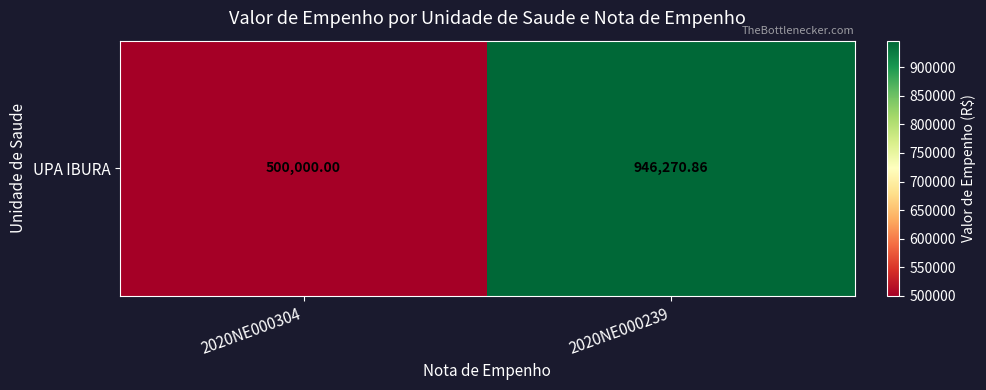

Rank the categories by value from highest to lowest.

2020NE000239, 2020NE000304